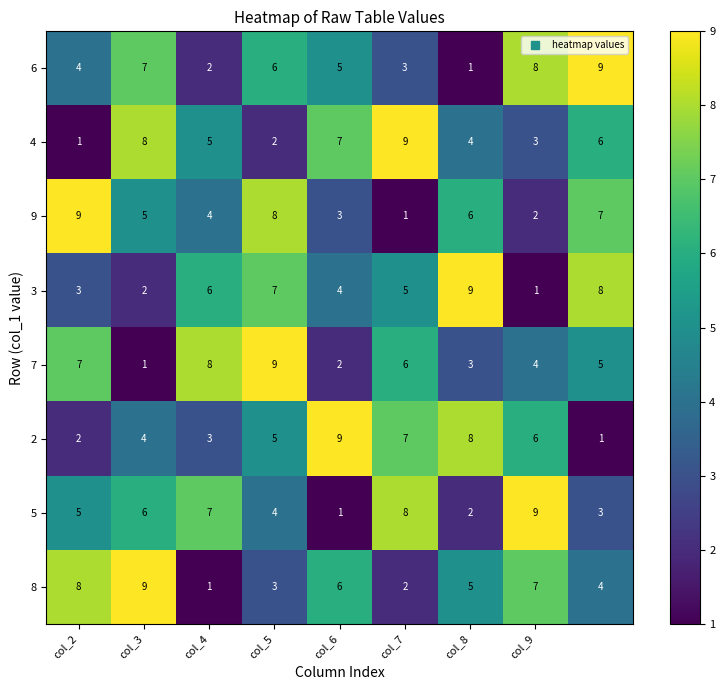

How many 3 values are between 3 and 7?

5